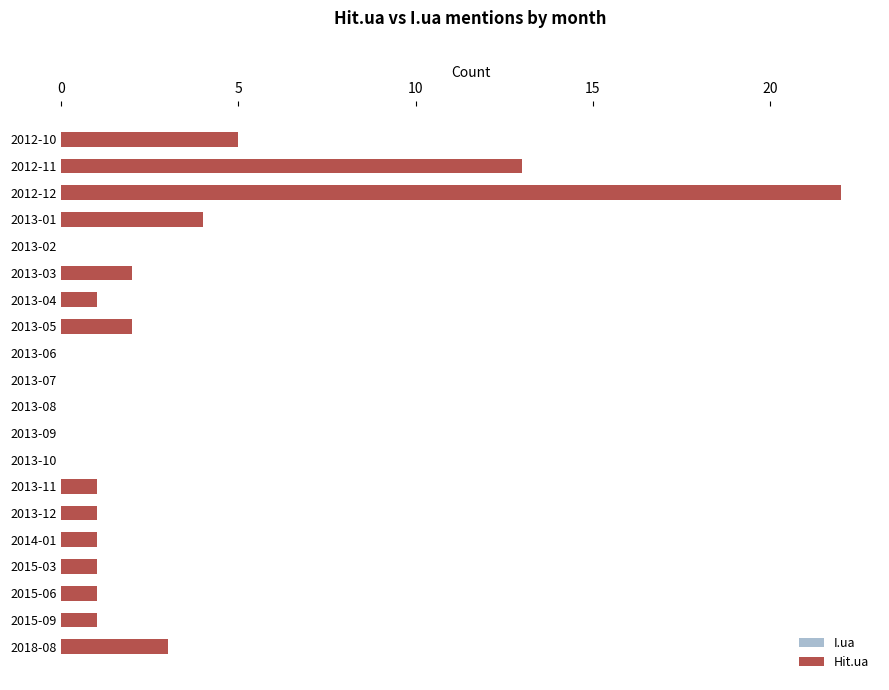

Rank the series by their maximum value, from lowest to highest.

I.ua, Hit.ua